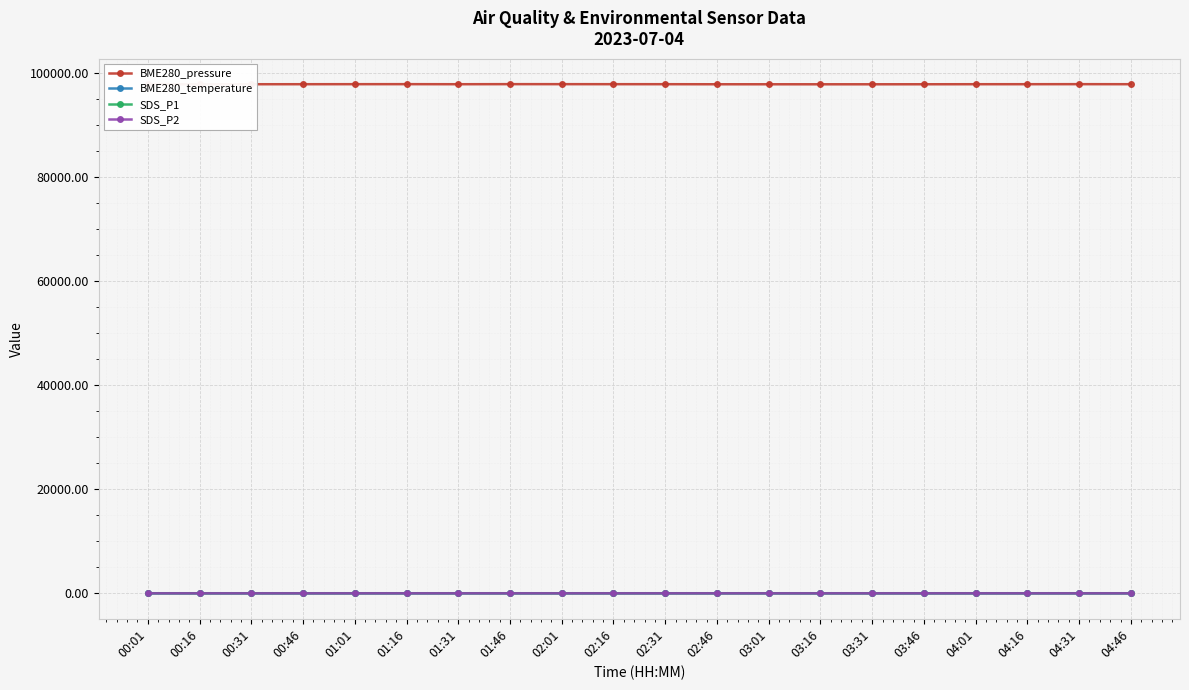

True or false: SDS_P1 has more than 0 interior local peaks.

True